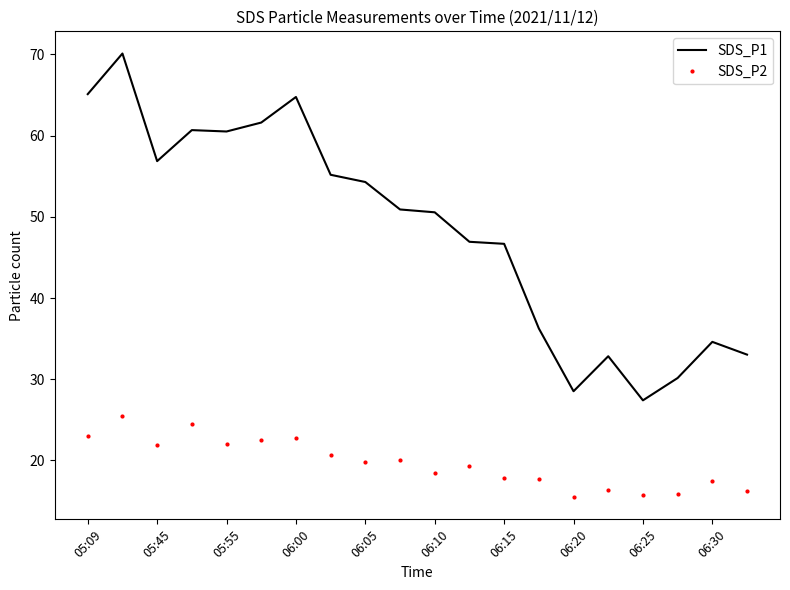

List the series in order of their peak value, highest first.

SDS_P1, SDS_P2